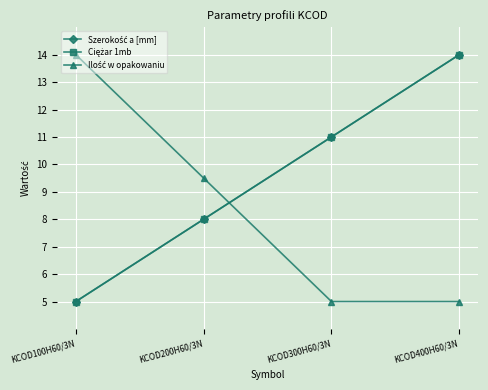

What position from the left is KCOD300H60/3N?

3